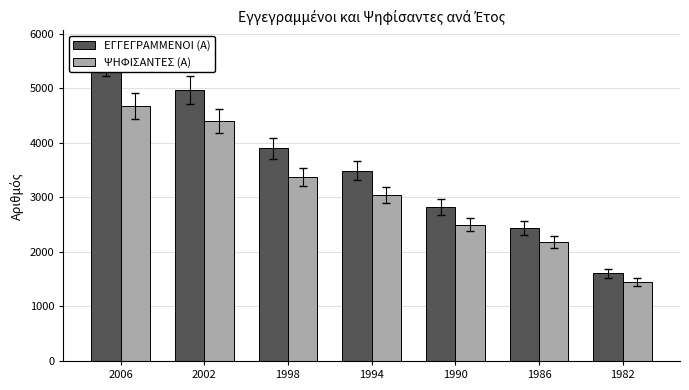

List the series in order of their peak value, highest first.

ΕΓΓΕΓΡΑΜΜΕΝΟΙ (Α), ΨΗΦΙΣΑΝΤΕΣ (Α)